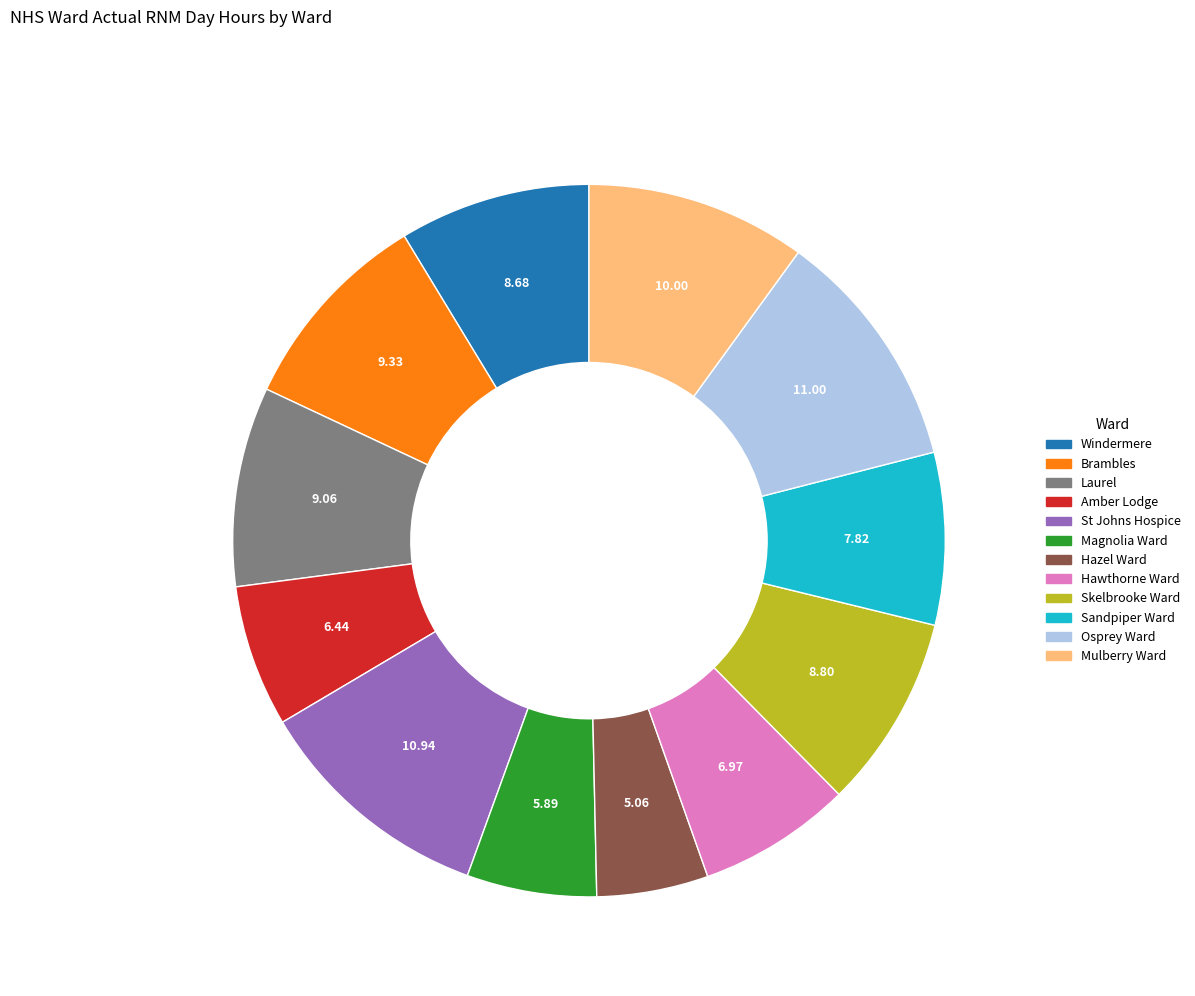

Between Hawthorne Ward and Windermere, which is larger?

Windermere